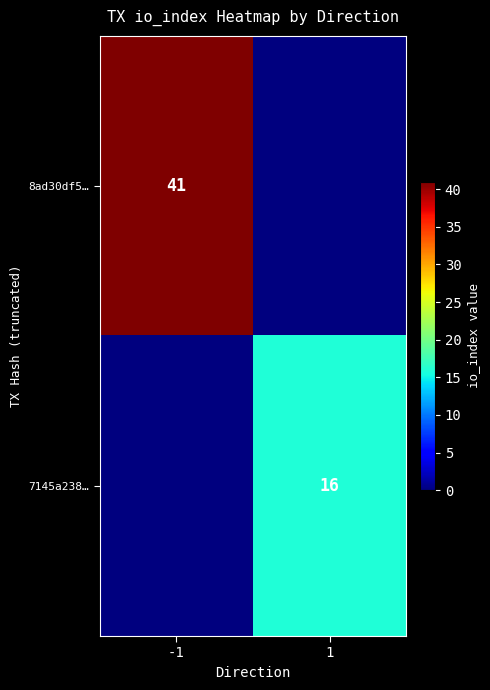

What is the total value across all series at 1?

16